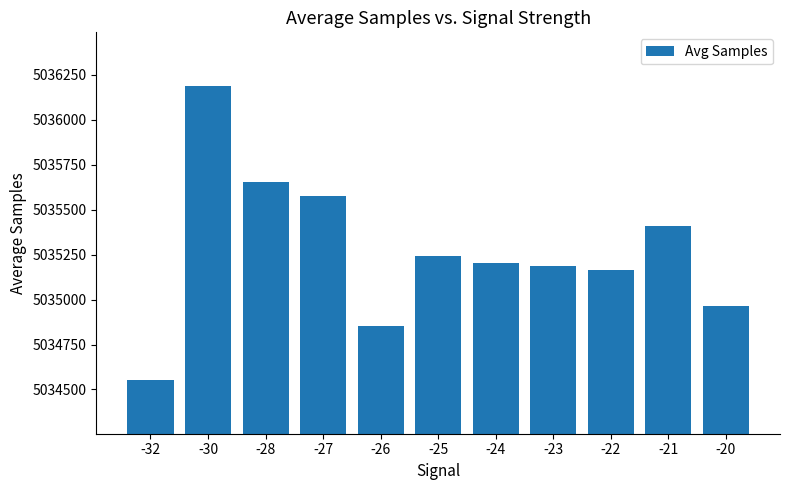

What is the sum of all values?

55387994.1